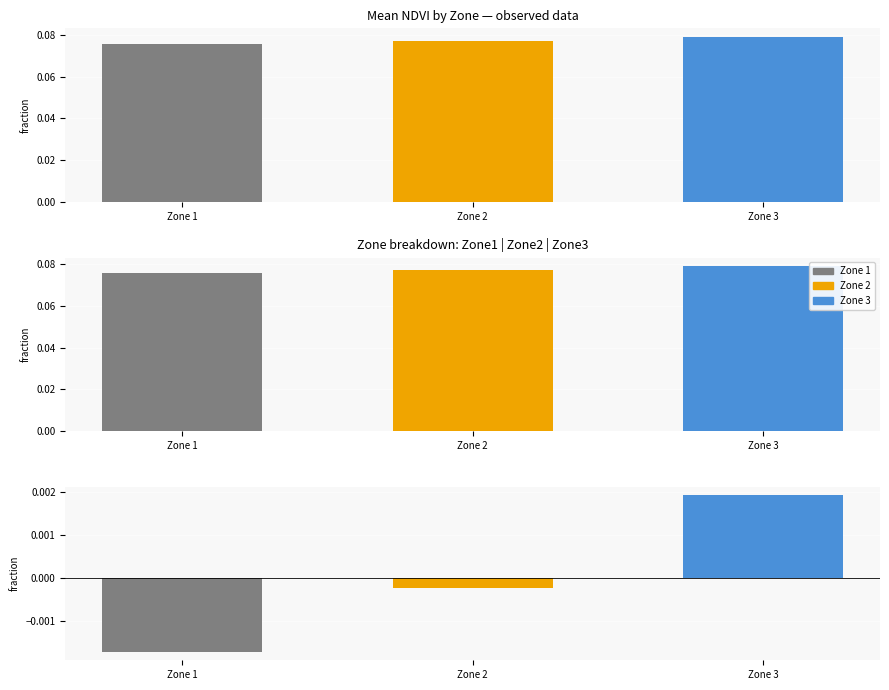

Which series changed the most between Zone 1 and Zone 2?

Mean NDVI